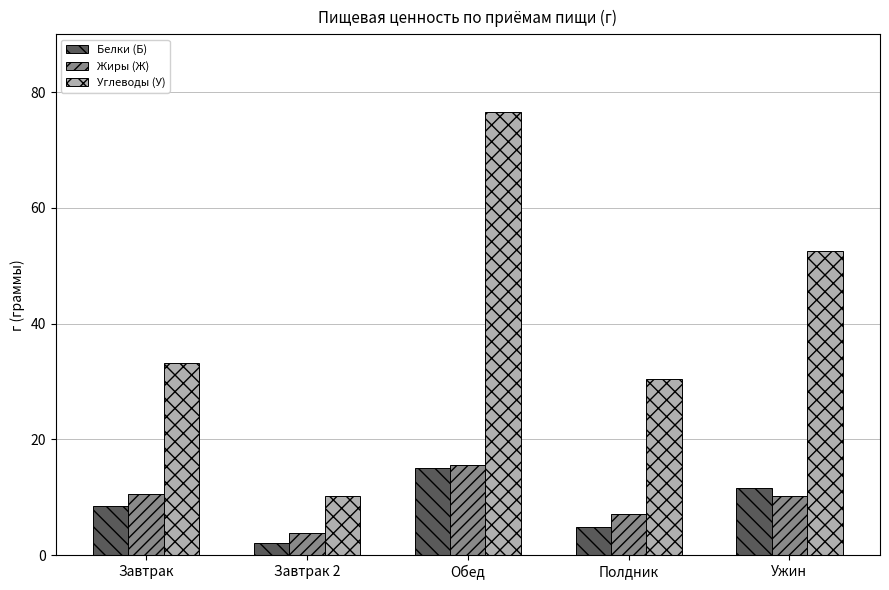

What is the sum of all Белки (Б) values?

42.0